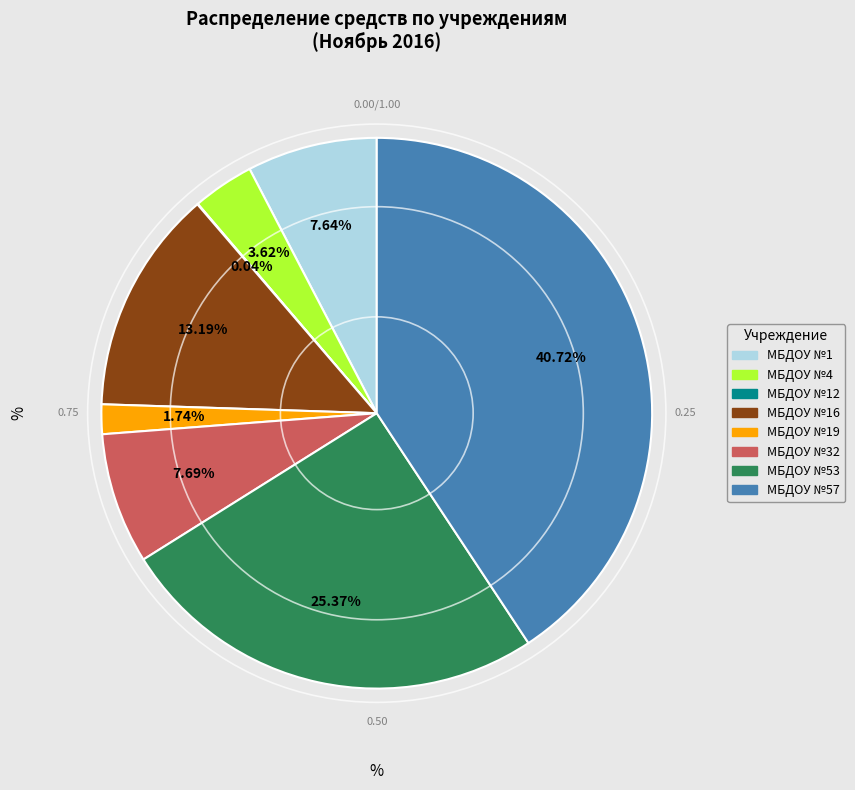

Does any single category account for the majority?

No